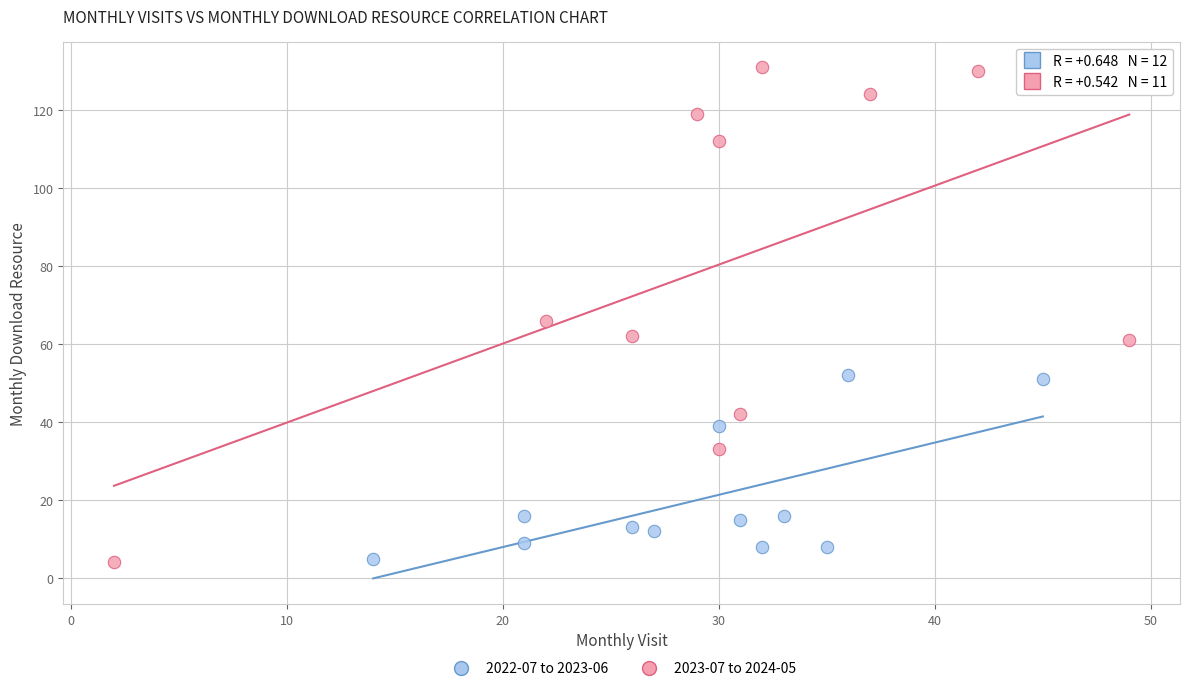

Which series contains the highest Y value?

2023-07 to 2024-05